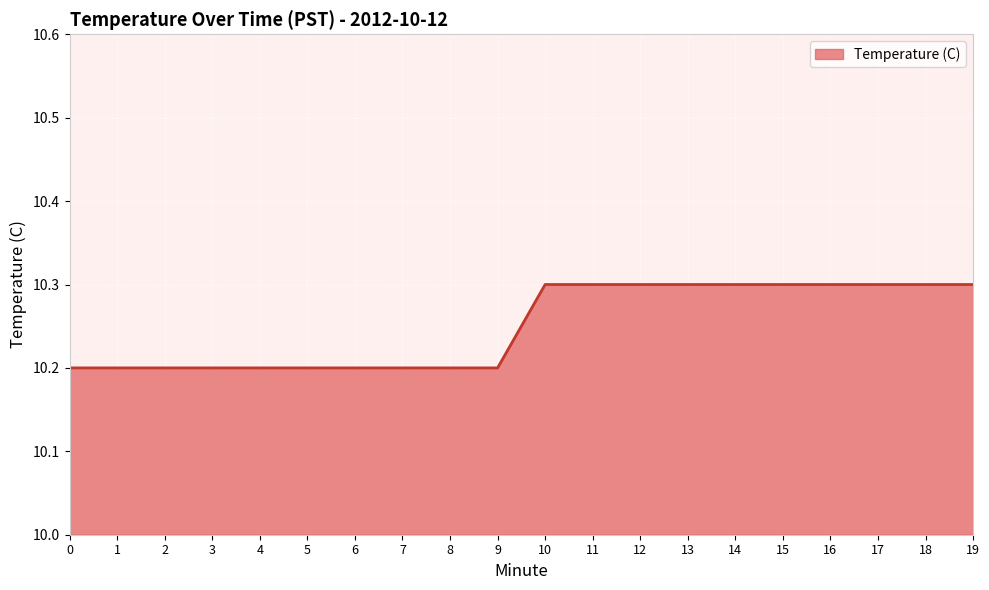

The chart shows a value of 6.5 at 3. True or false?

False